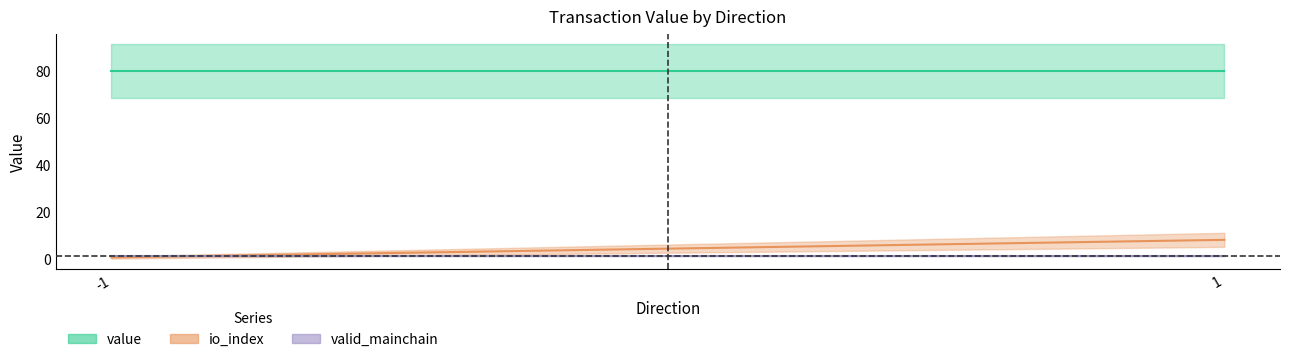

Is it true that value equals 40.4 at -1?

False